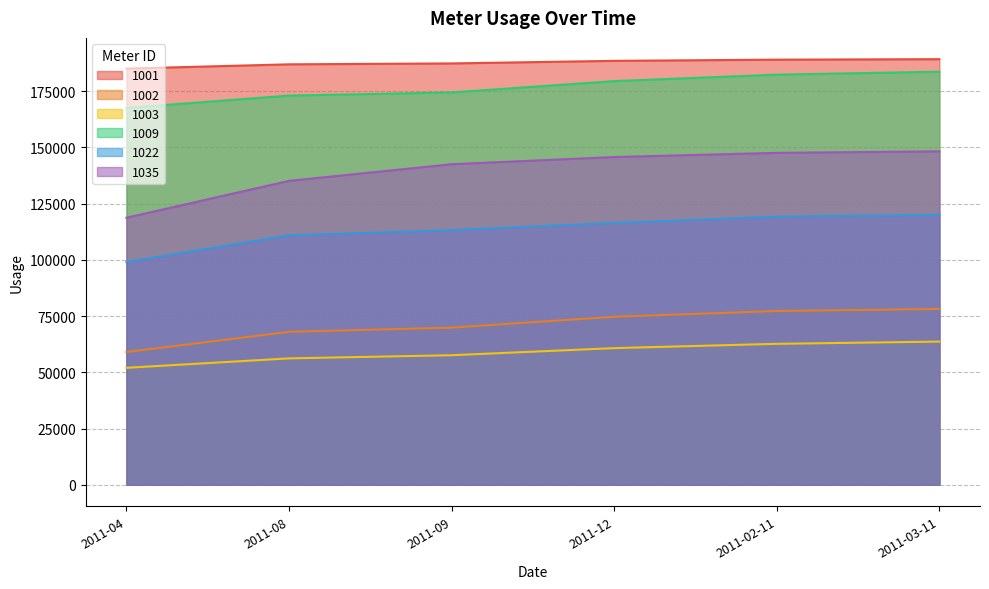

Which category has the lowest value across all series?

2011-04